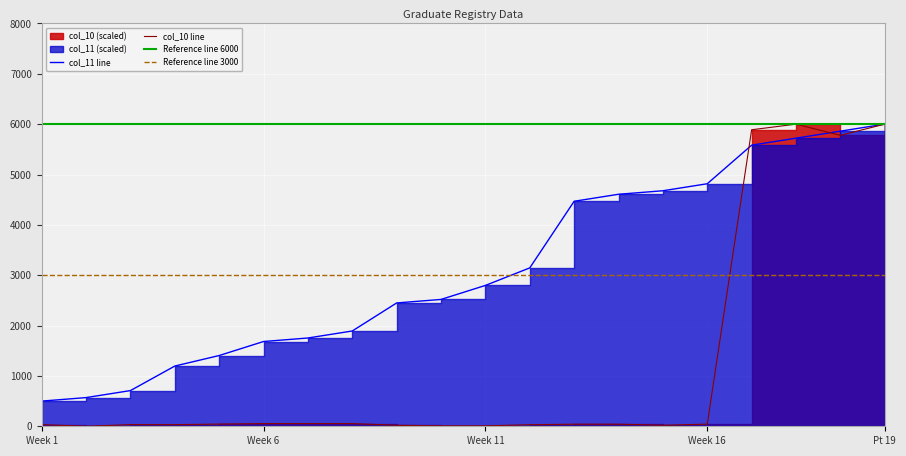

Which series ends up on top after the final intersection of col_11 and col_10?

col_11